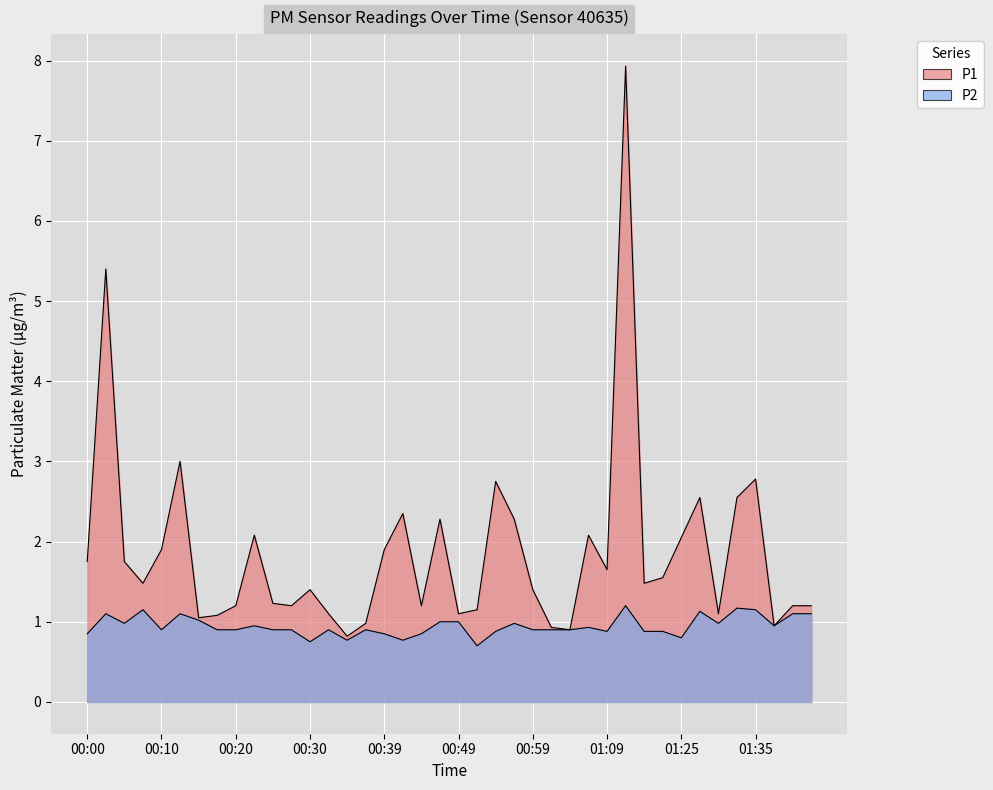

True or false: P1 and P2 cross at least once.

False